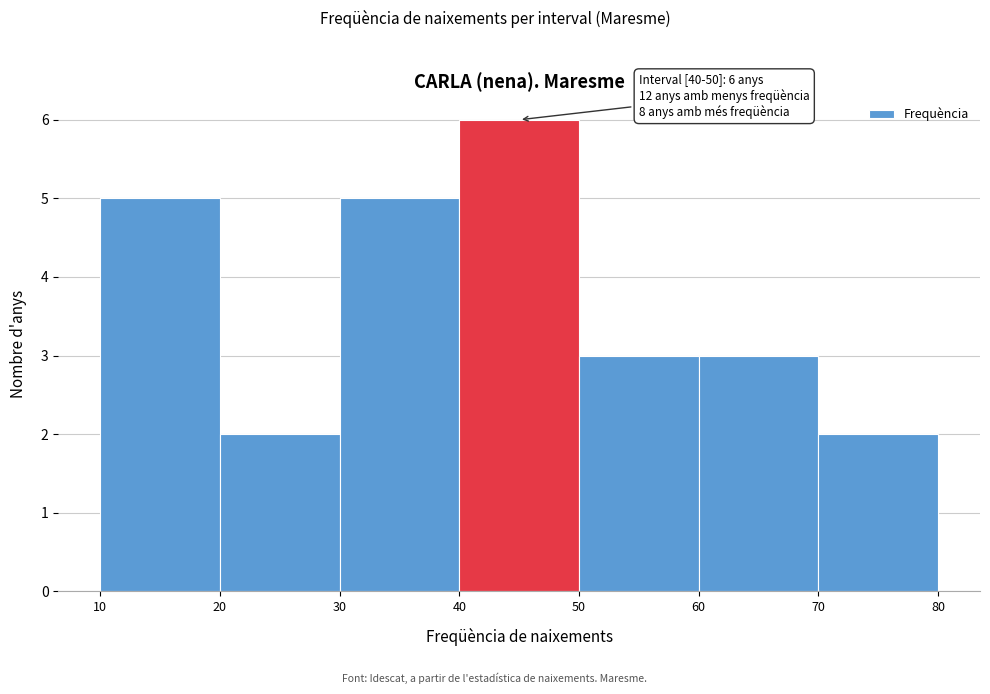

Which range on the x-axis has the tallest bar?

40 to 50